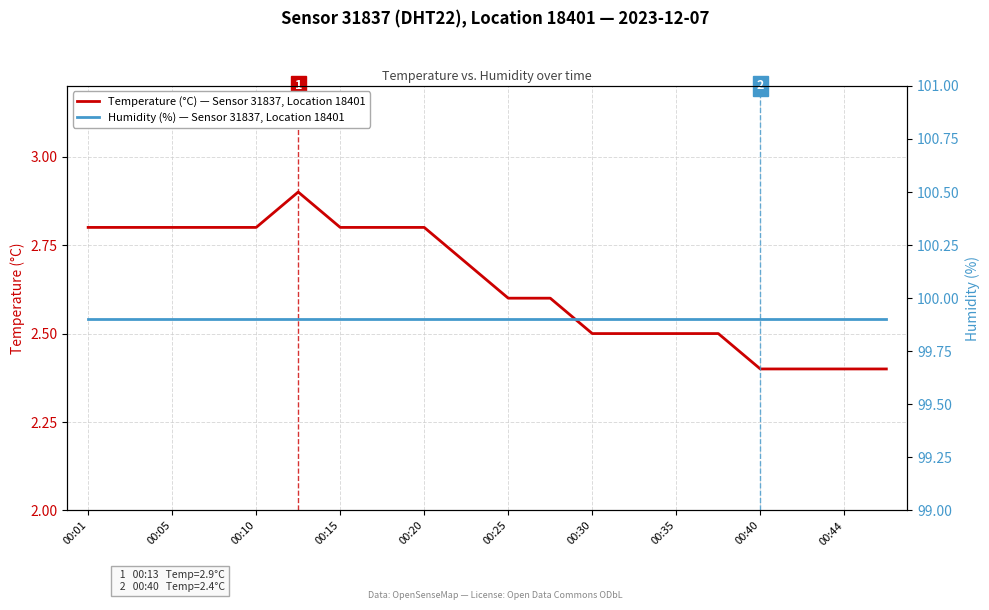

Does the chart have visible grid lines?

Yes